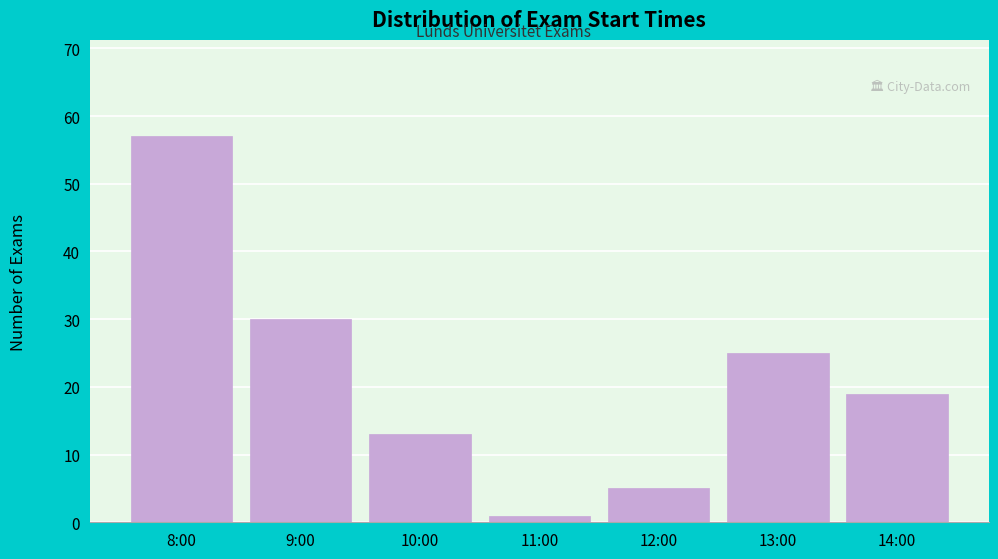

Reading right to left, list all the values displayed in this chart.

14:00=19	13:00=25	12:00=5	11:00=1	10:00=13	9:00=30	8:00=57